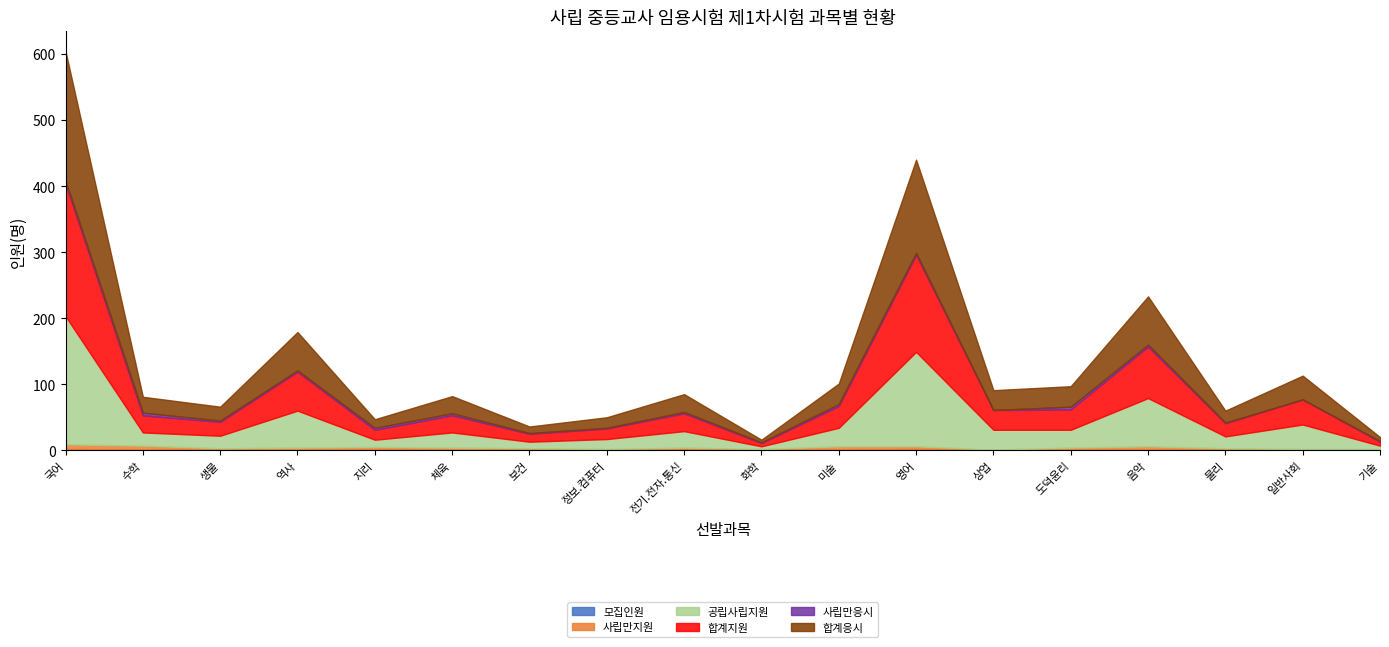

How many times do 사립만지원 and 사립만응시 cross each other?

1